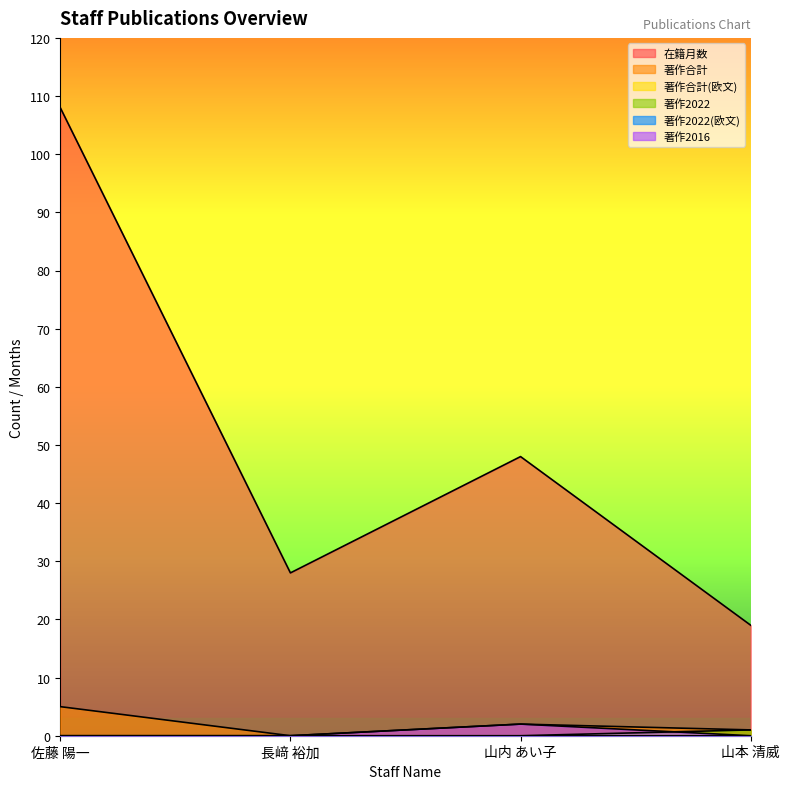

True or false: 著作合計 and 著作2016 intersect in this chart.

False